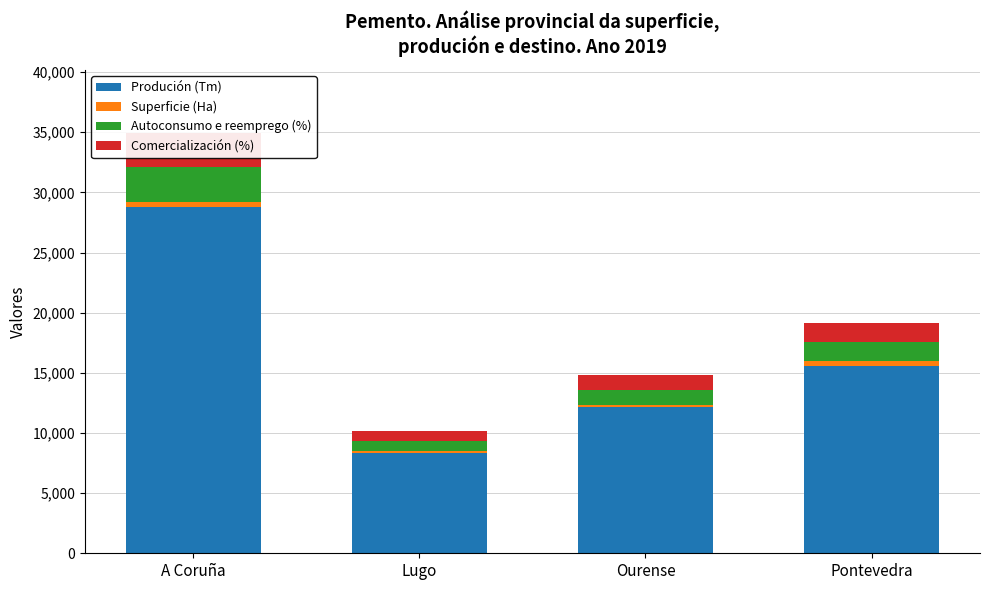

What is the maximum value for Superficie (Ha)?

392.0